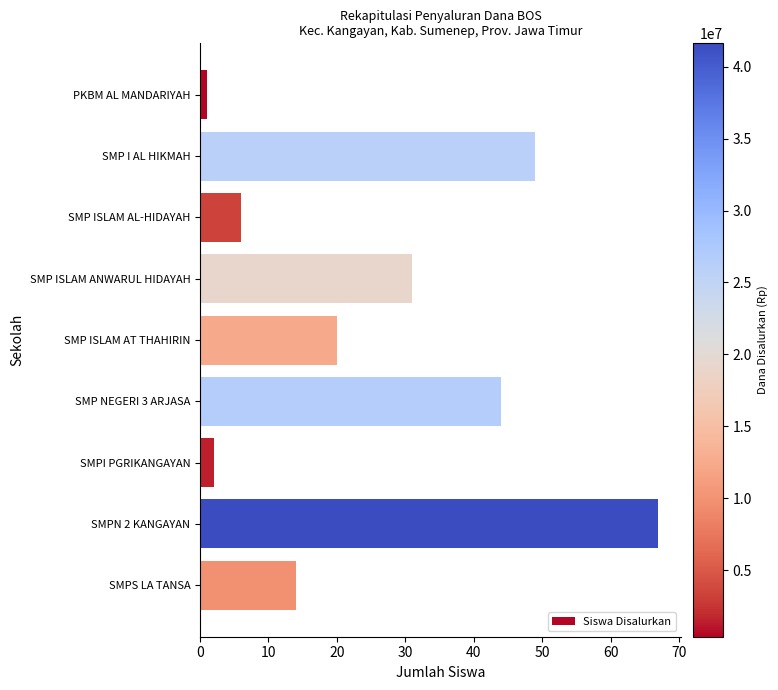

Does the chart contain stacked bars?

No